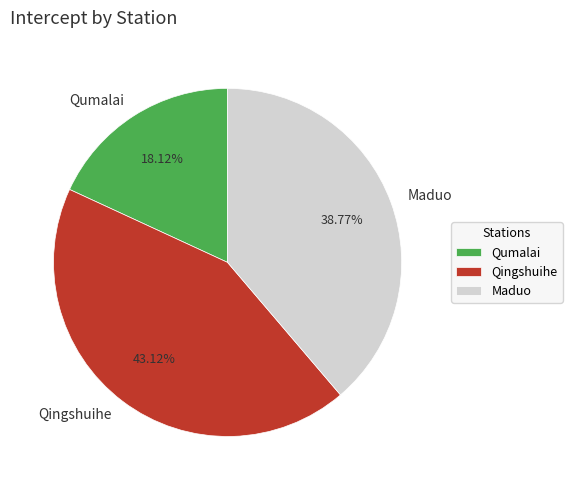

Rank the categories by value from lowest to highest.

Qumalai, Maduo, Qingshuihe